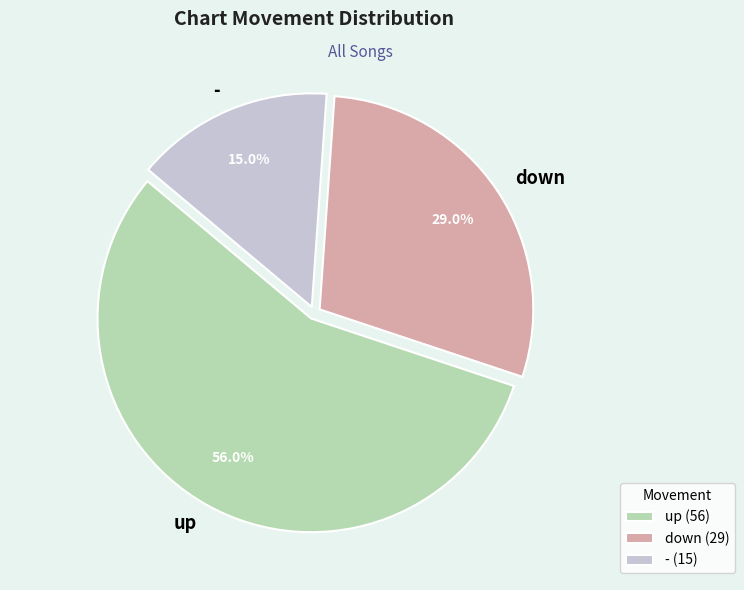

The down slice represents 36% of the pie. True or false?

False